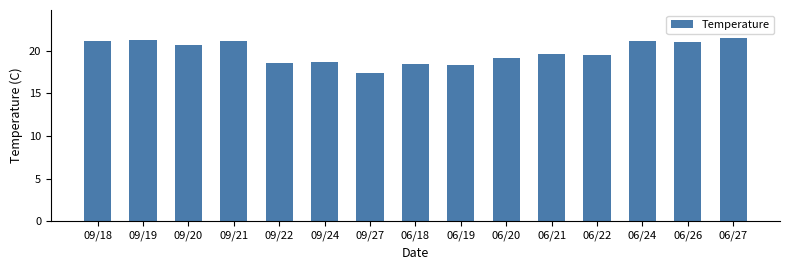

True or false: the data shows 31.6 at 06/26.

False